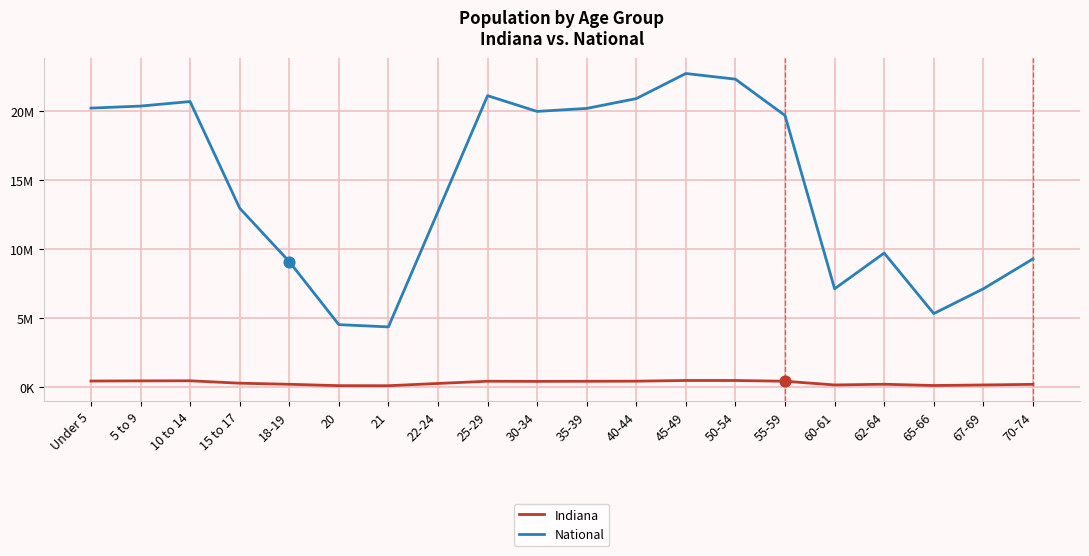

What is the total value across all series at 21?

4448607